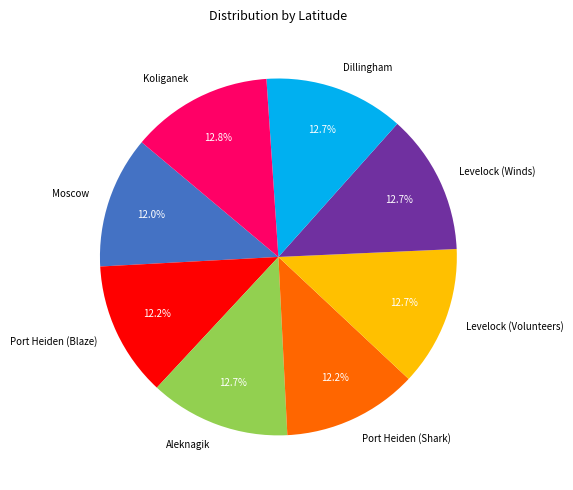

Is Levelock (Volunteers) the majority of the pie?

No